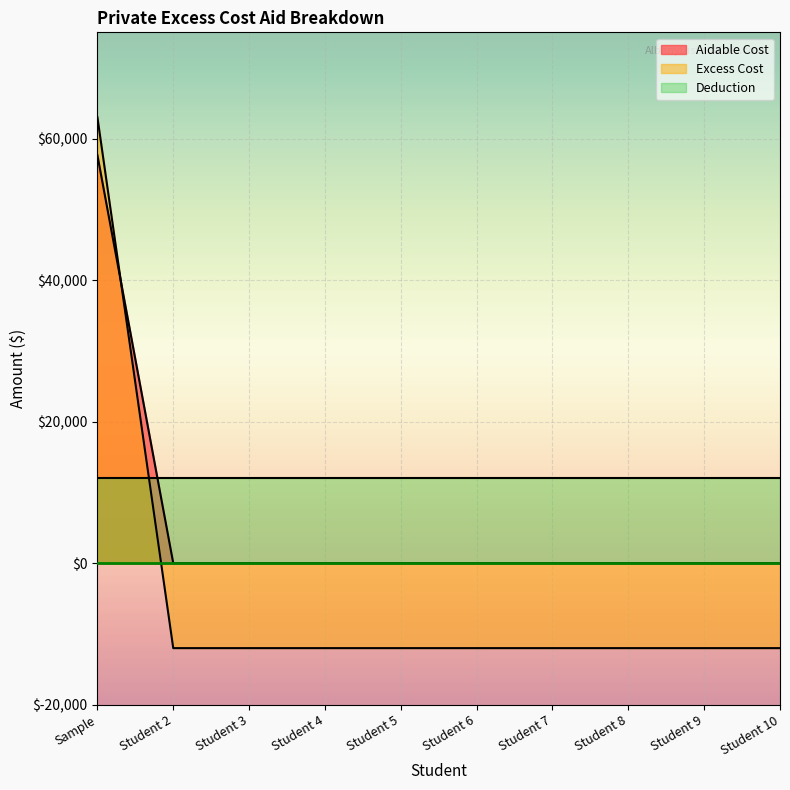

Reading left to right, what are all the values shown in this chart?

Aidable Cost: 57646.8	0.0	0.0	0.0	0.0	0.0	0.0	0.0	0.0	0.0
Excess Cost: 63002.0	-11998.0	-11998.0	-11998.0	-11998.0	-11998.0	-11998.0	-11998.0	-11998.0	-11998.0